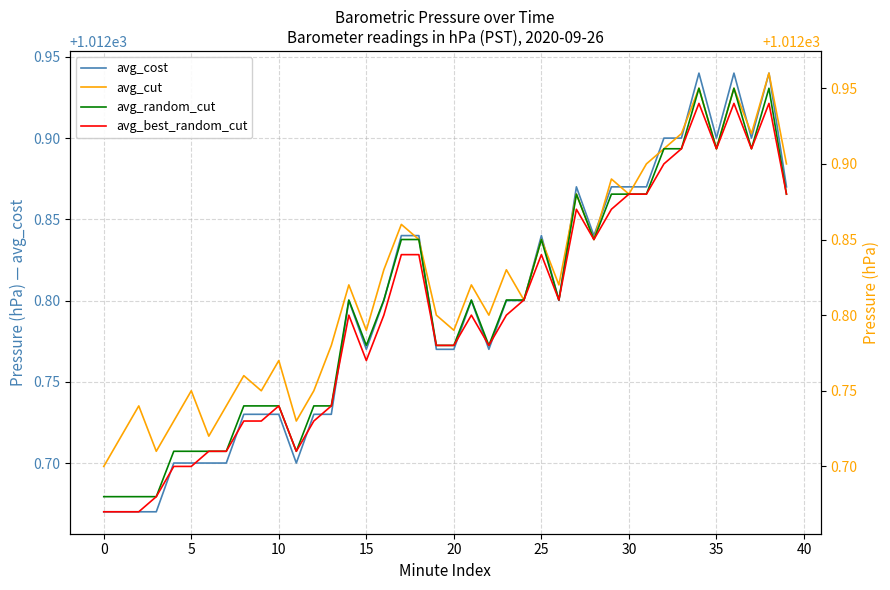

Which series has the largest range (max minus min)?

avg_cost